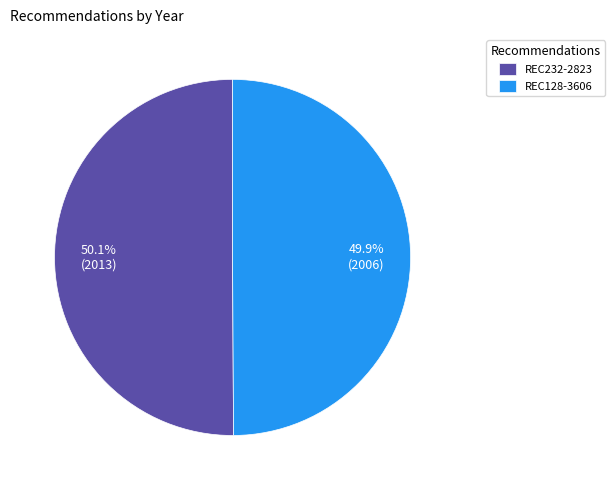

Does any single category account for the majority?

Yes